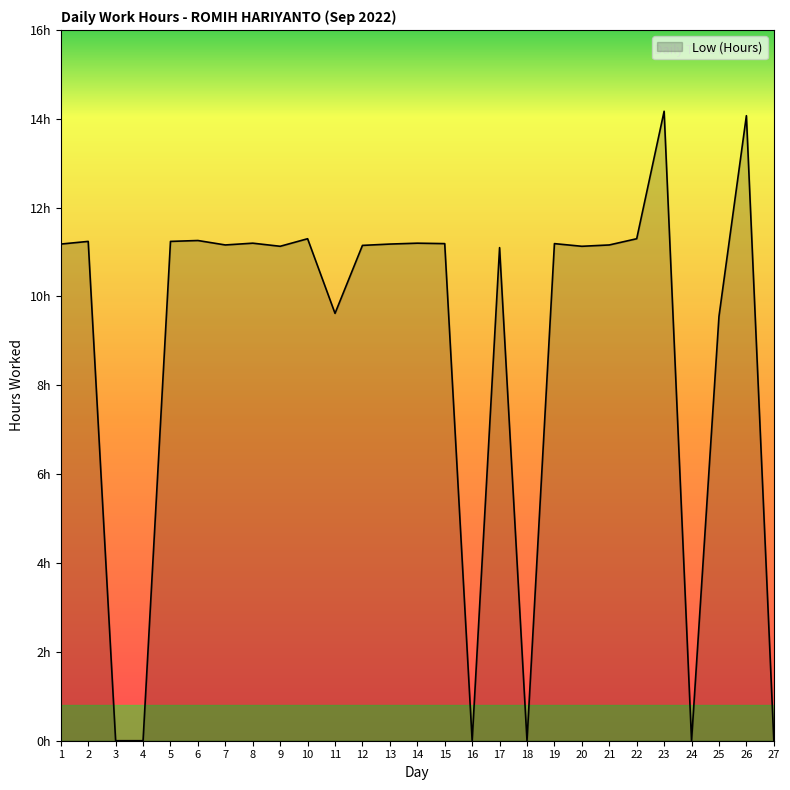

Does the chart display data point markers on the line(s)?

No